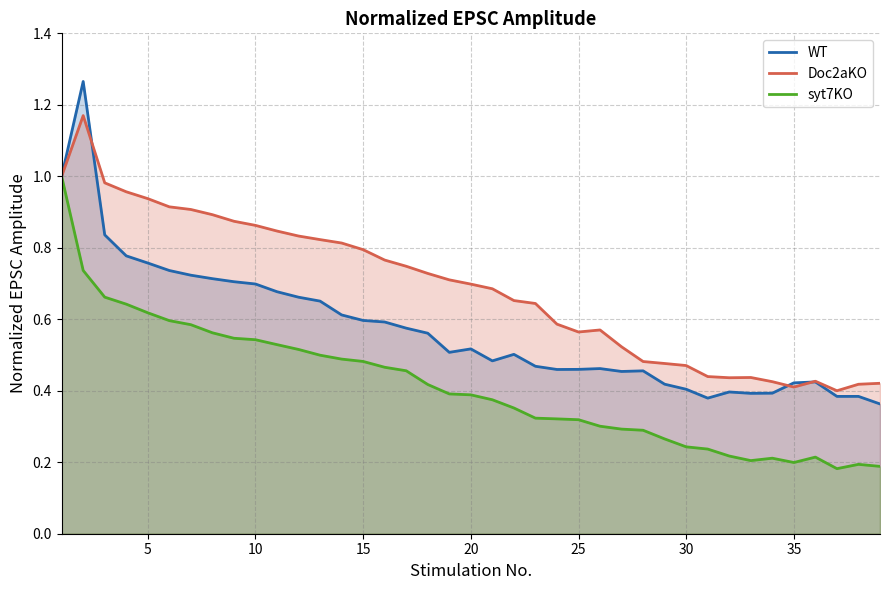

How many lines are shown in the chart?

3